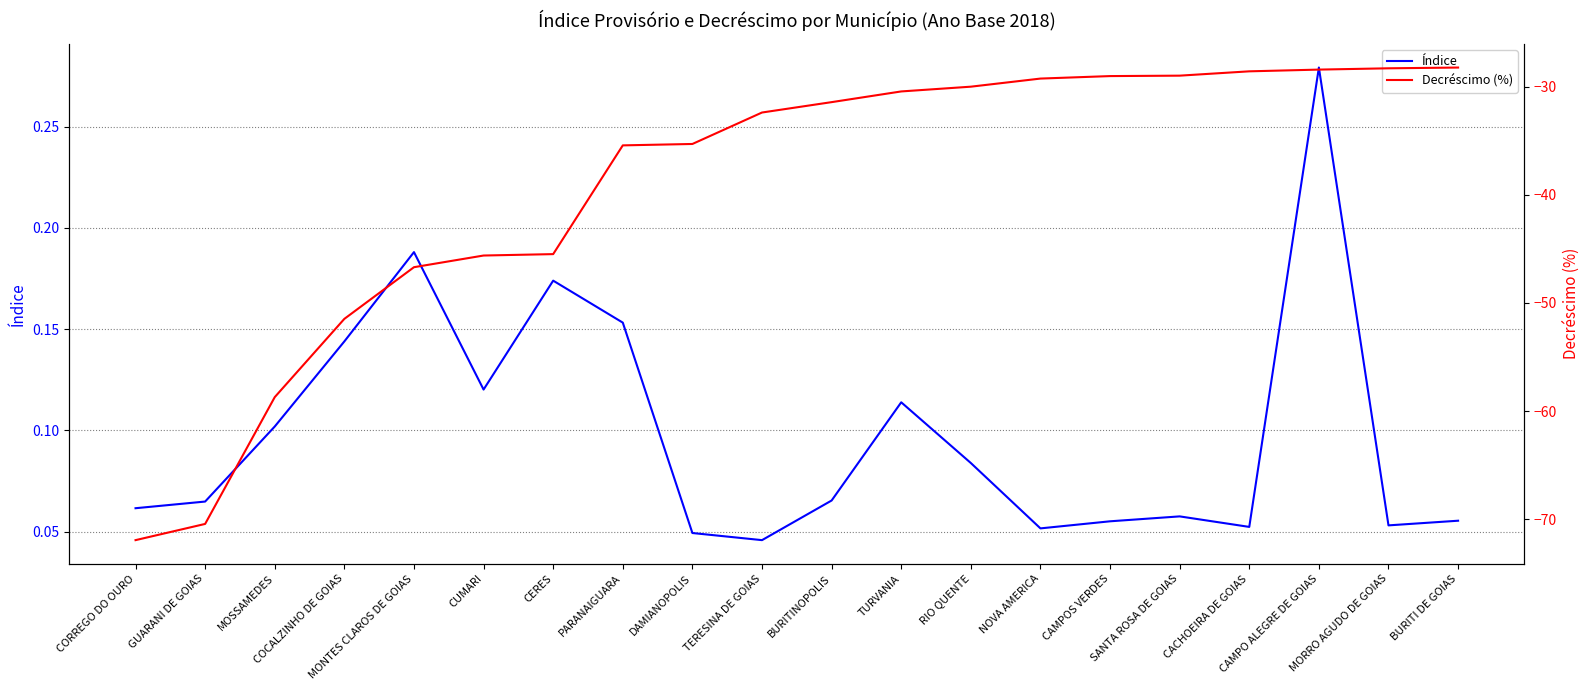

Rank the series by their average value, from lowest to highest.

Decréscimo (%), Índice